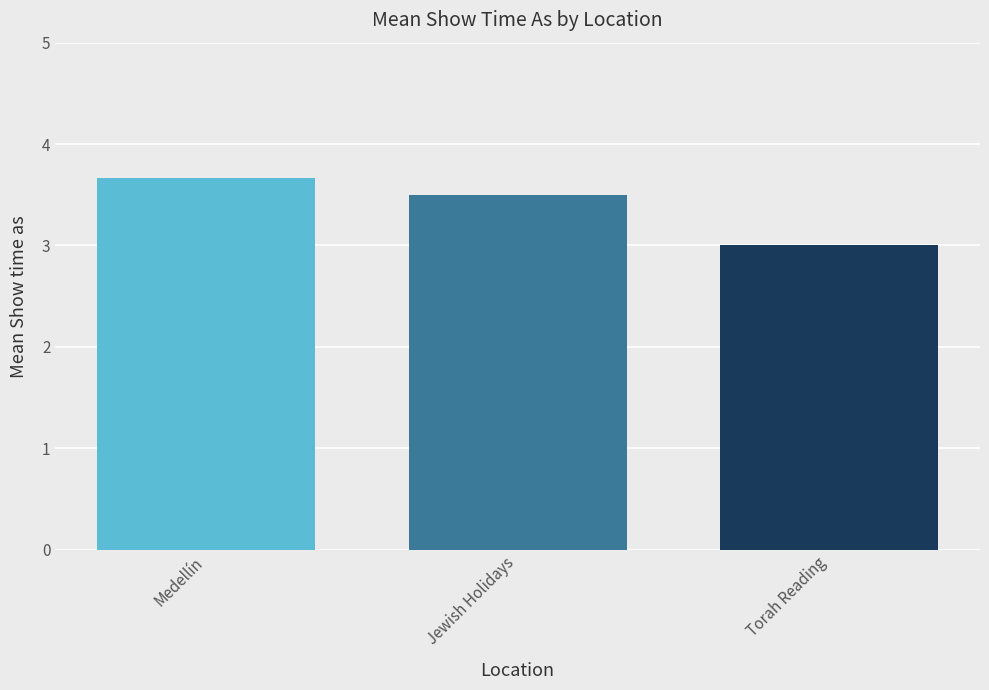

What is the maximum value shown in the chart?

3.7